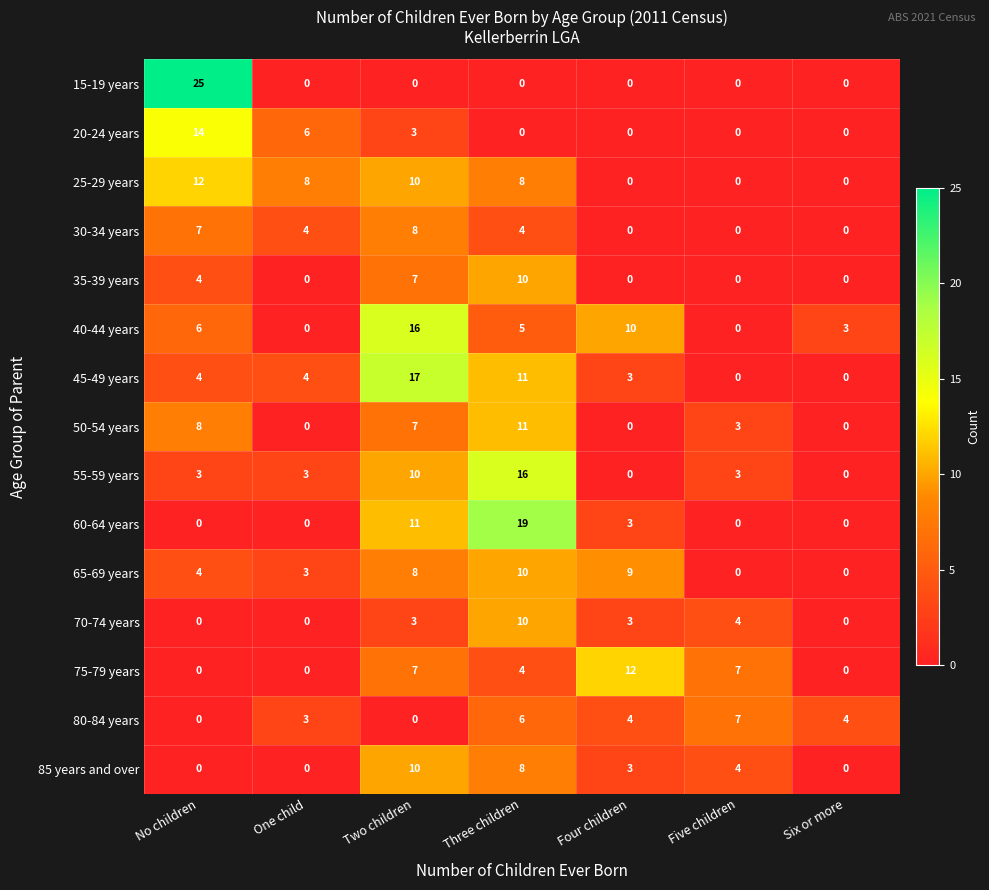

Is the value of 55-59 years at Six or more greater than the value of 35-39 years at Two children?

No